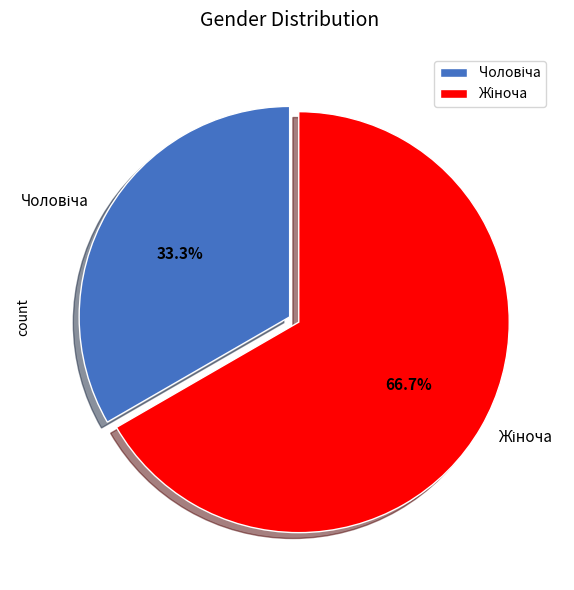

To the nearest percent, what portion does Чоловіча represent?

33%